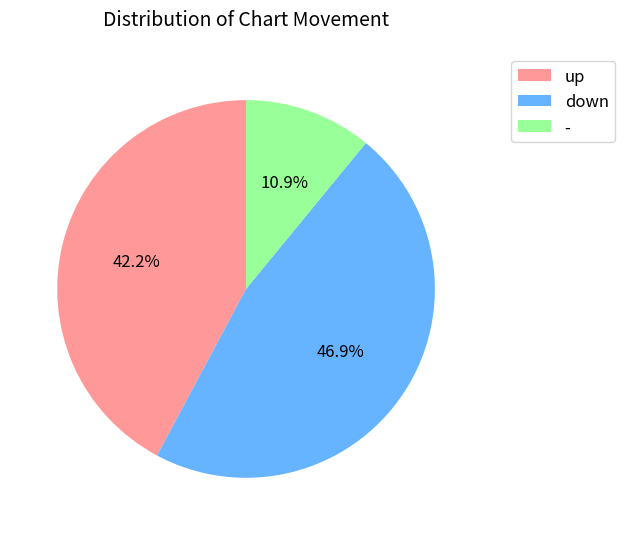

Rank the categories by value from lowest to highest.

-, up, down